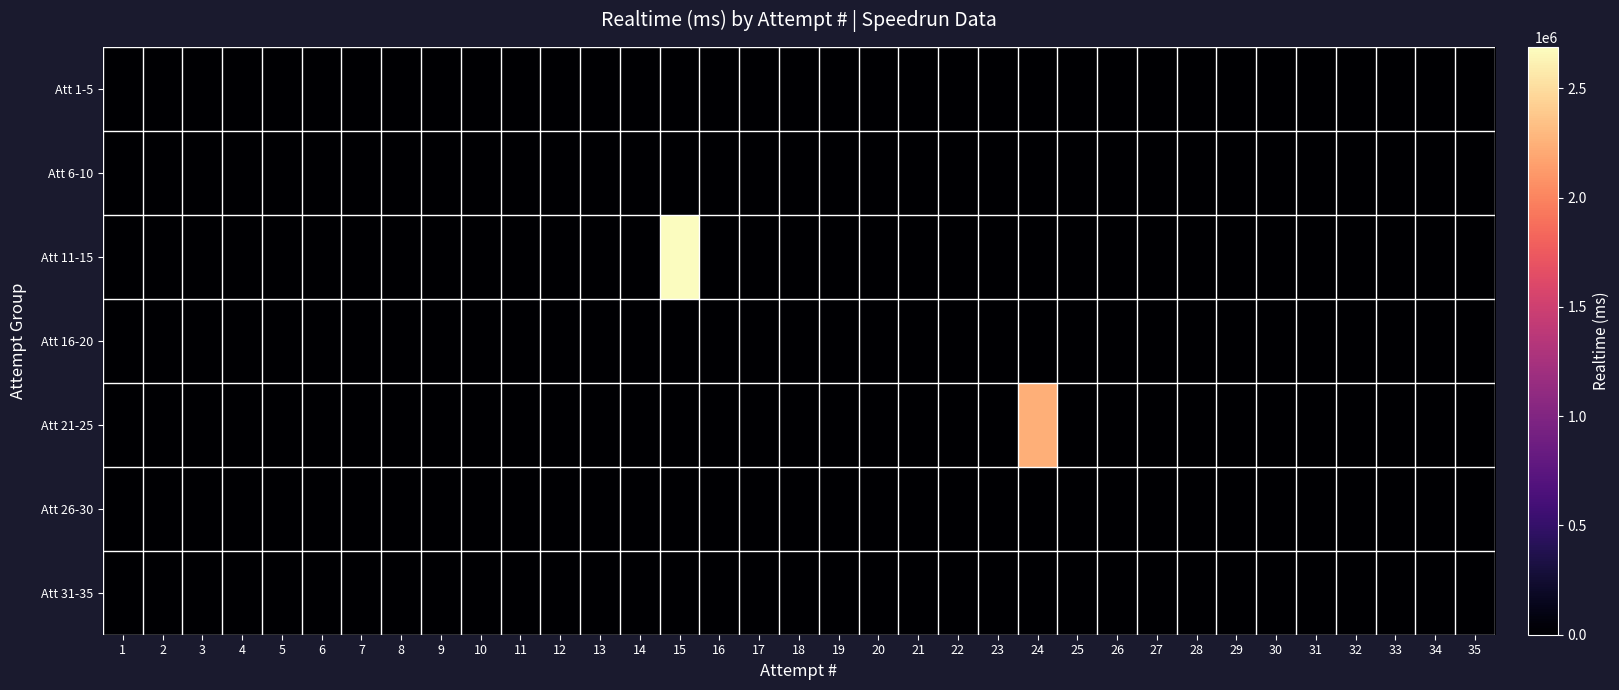

At 10, list the series in order from largest to smallest.

Att 1-5, Att 6-10, Att 11-15, Att 16-20, Att 21-25, Att 26-30, Att 31-35